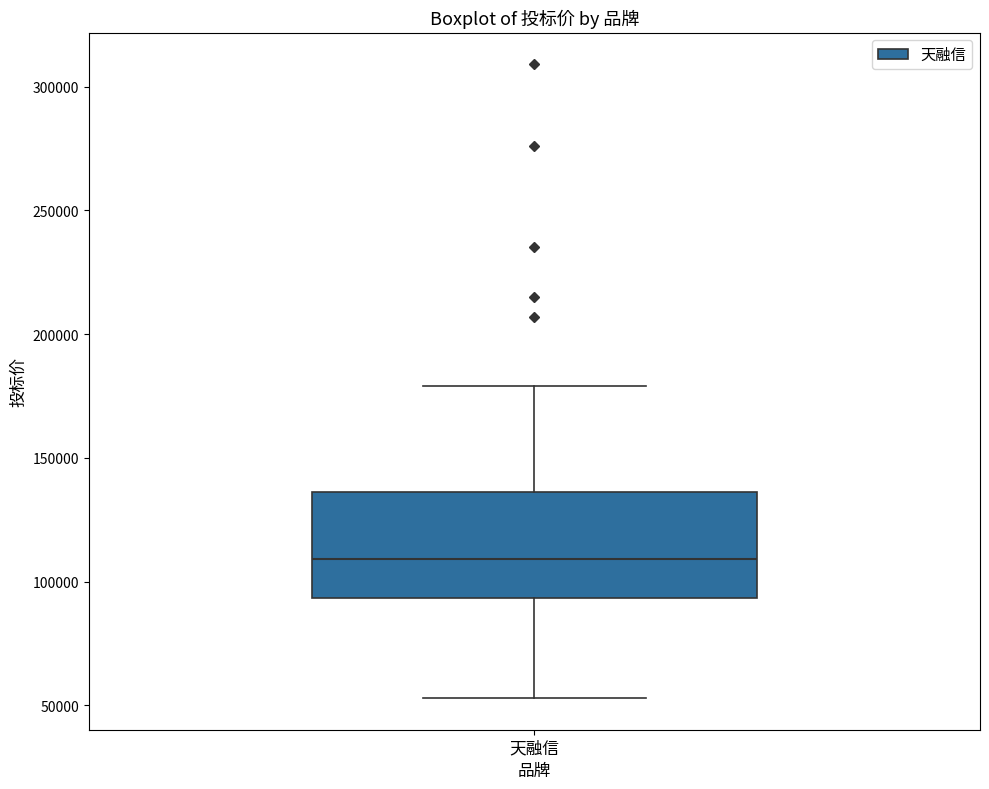

Where is the upper edge of the box for 天融信 on the y-axis? The values are not printed on the chart, so give them approximately, as read against the axis.

135000